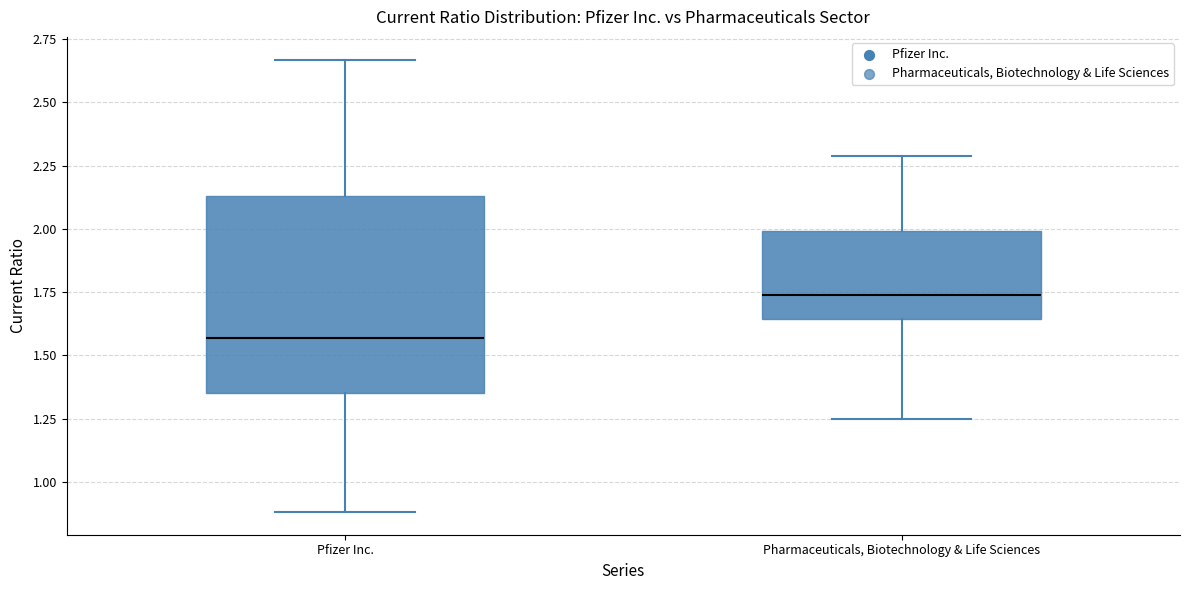

Which box has the highest median line?

Pharmaceuticals, Biotechnology & Life Sciences